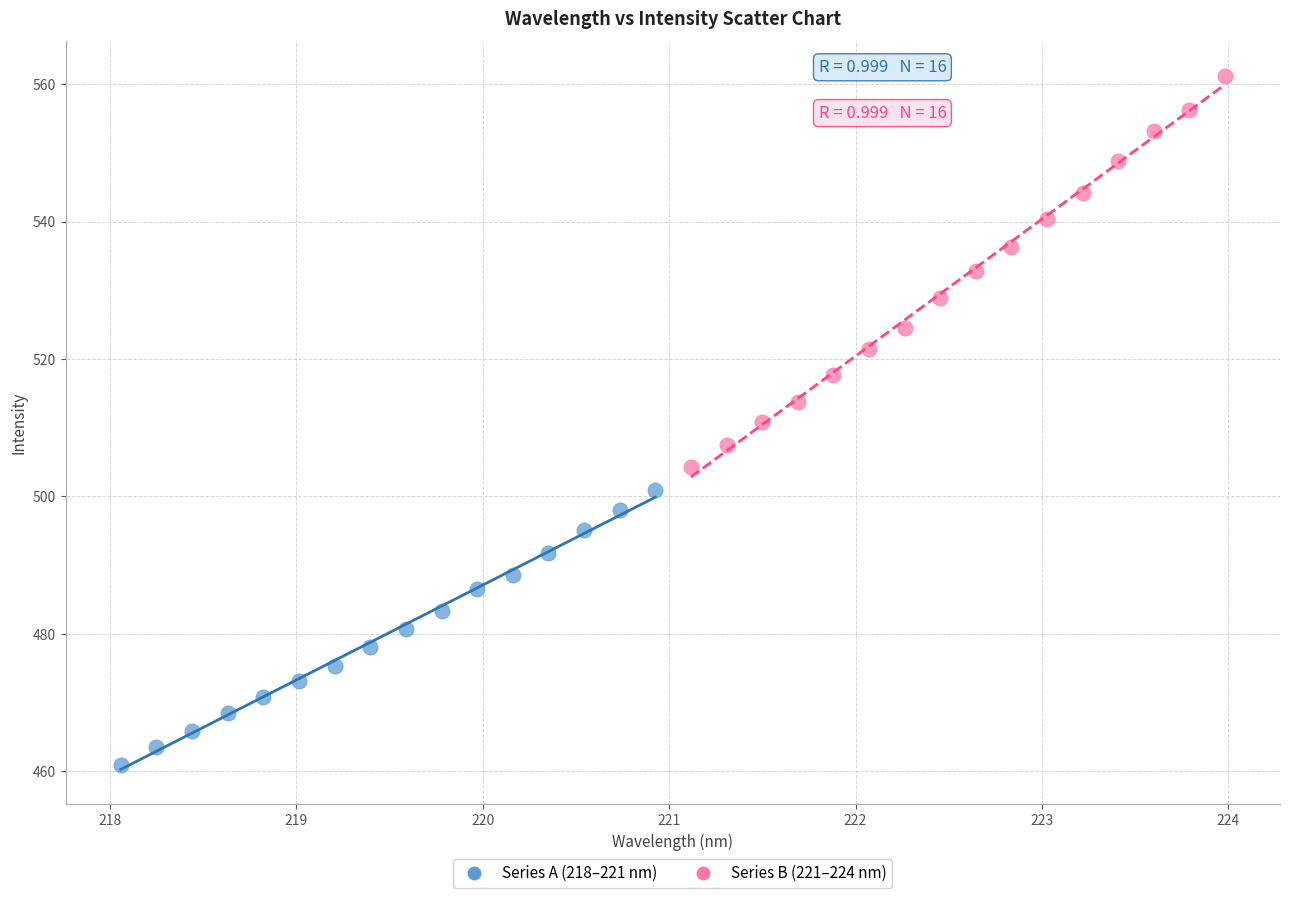

Which series reaches the maximum Y coordinate?

Series B (221–224 nm)